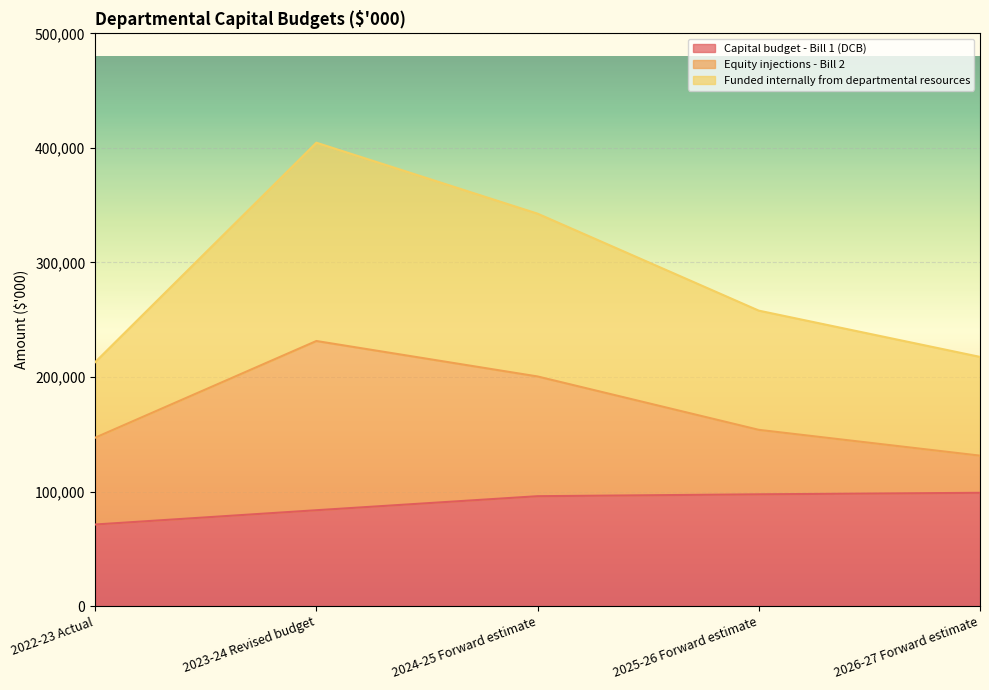

The Capital budget - Bill 1 (DCB) series shows 95948 at 2024-25 Forward estimate. True or false?

True